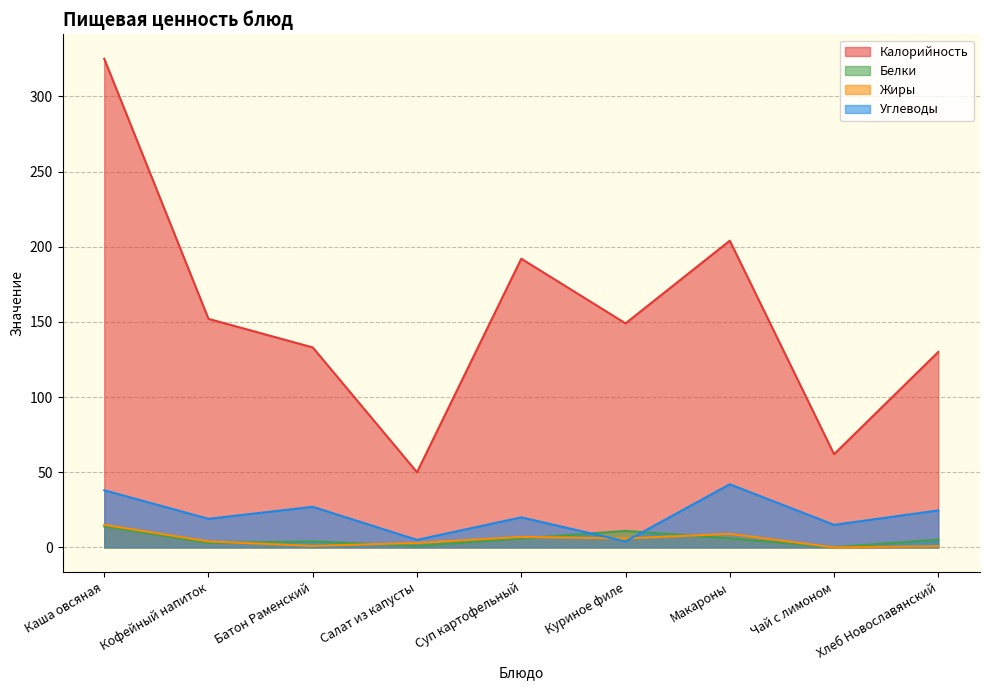

Which category has the lowest value across all series?

Чай с лимоном